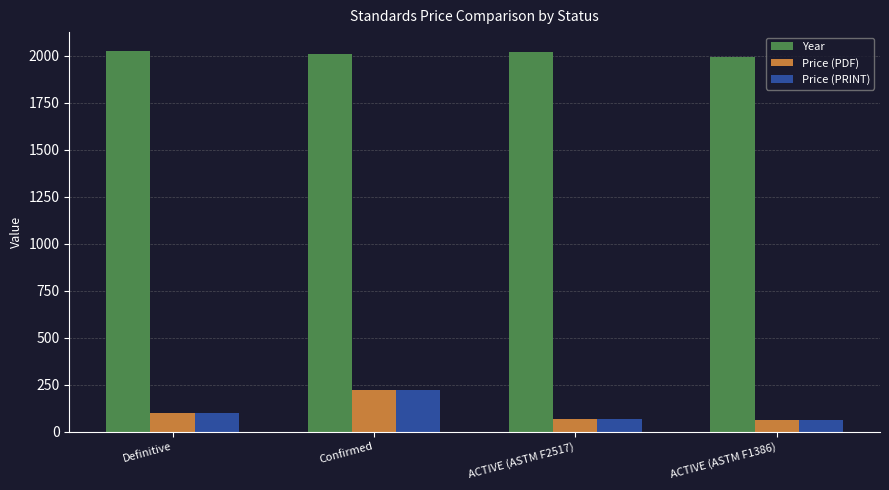

What is the value of the Price (PRINT) bar at the 2nd from the left?

220